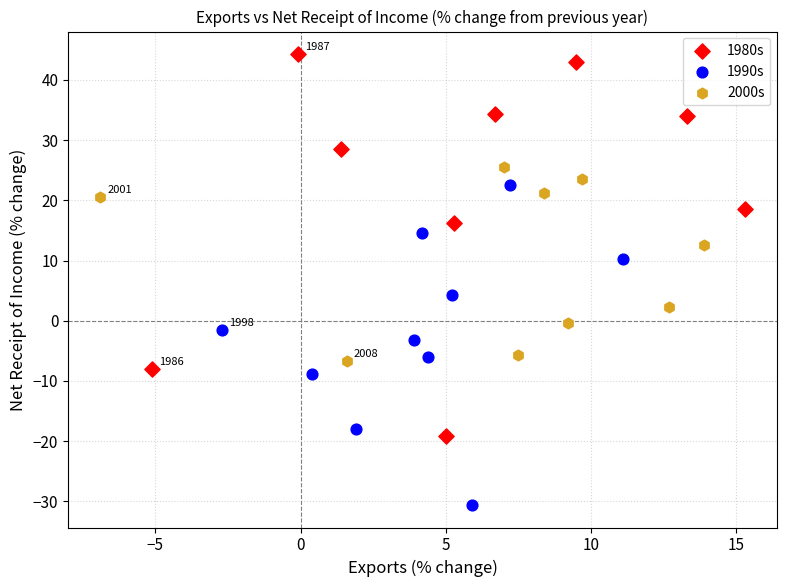

Which series has the largest Y range (max minus min)?

1980s